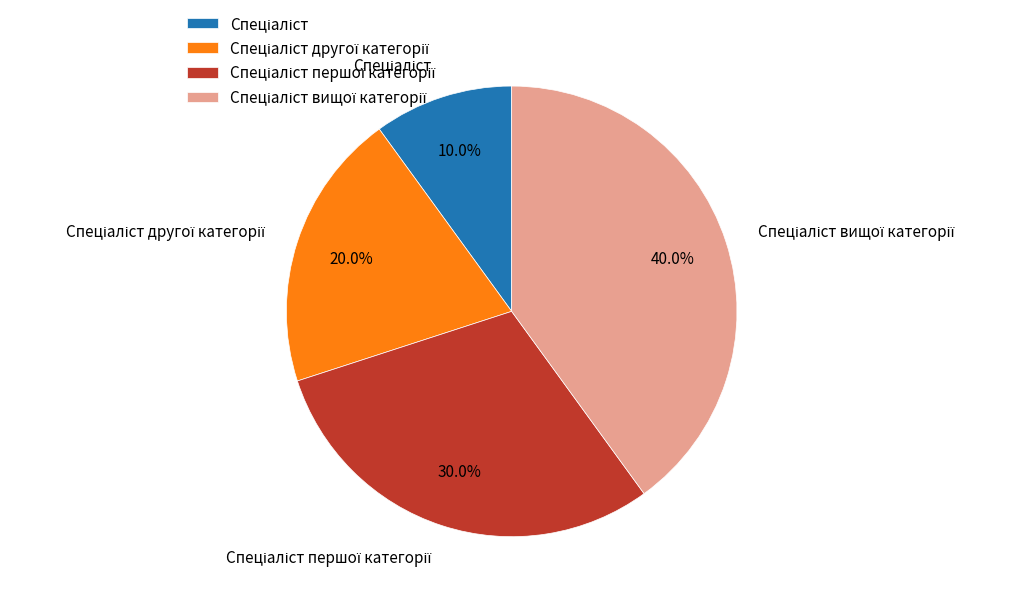

Is there a majority slice in this chart?

No